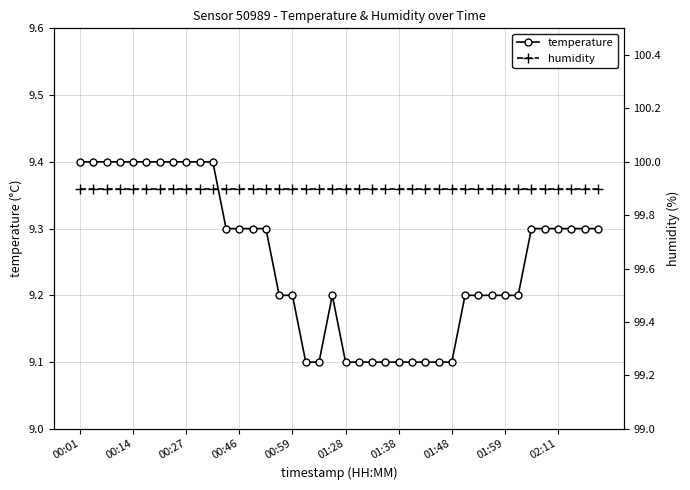

Between 25 and 27, which is larger?

25